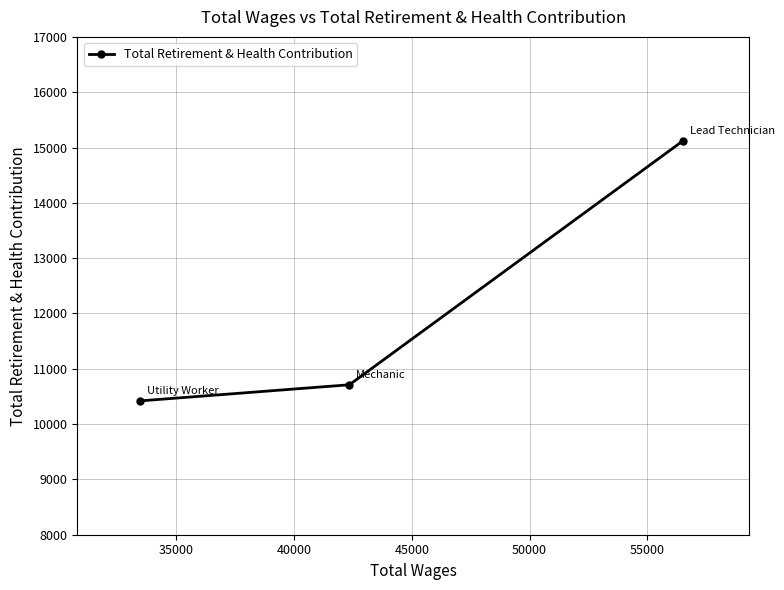

What is the difference between the maximum and minimum values?

4700